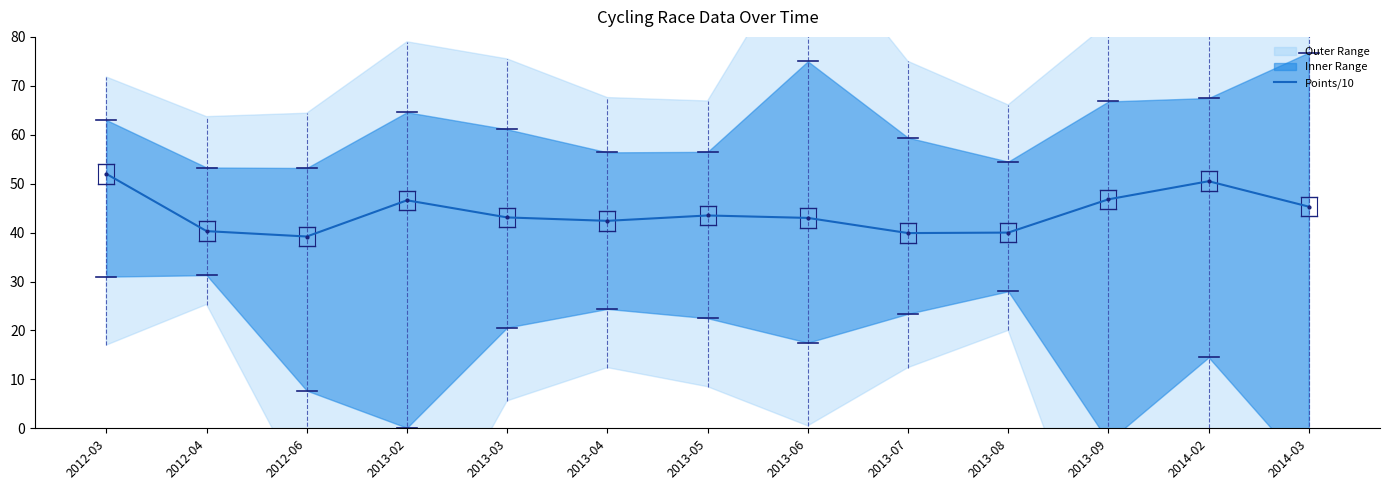

Reading right to left, list all the values displayed in this chart.

2014-03=45.3	2014-02=50.5	2013-09=46.8	2013-08=40.0	2013-07=39.9	2013-06=43.0	2013-05=43.5	2013-04=42.4	2013-03=43.1	2013-02=46.6	2012-06=39.2	2012-04=40.3	2012-03=52.0